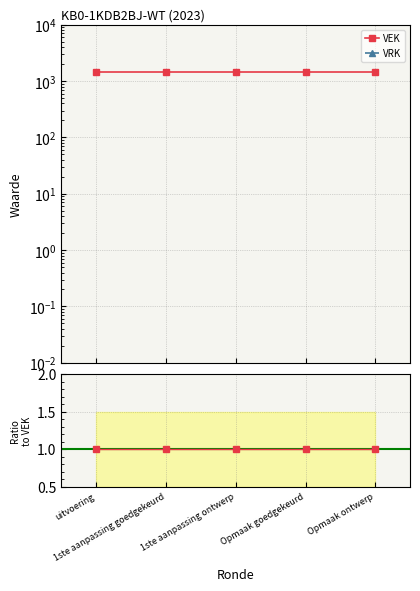

What is the label of the 5th point from the right?

uitvoering